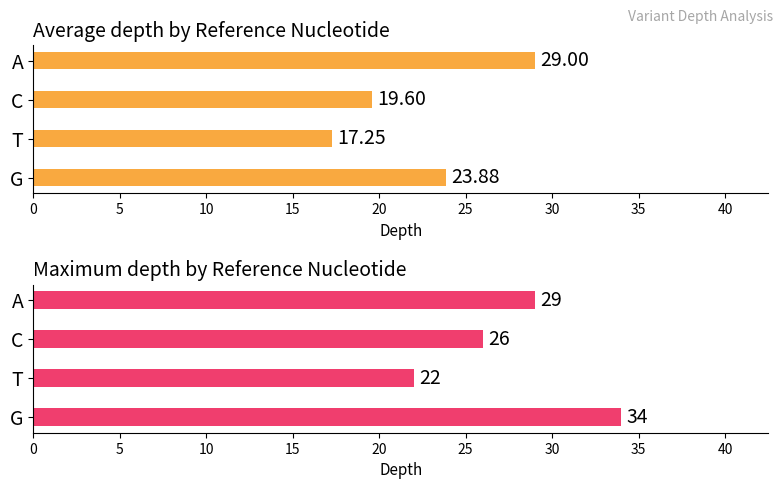

Which series has the largest total across all categories?

Max depth